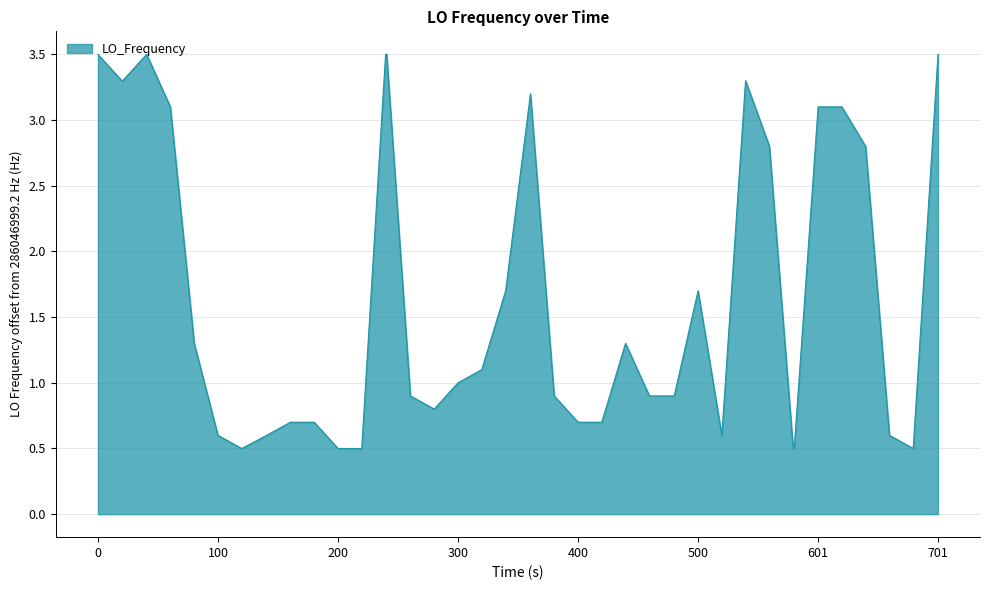

What is the maximum value shown in the chart?

3.5